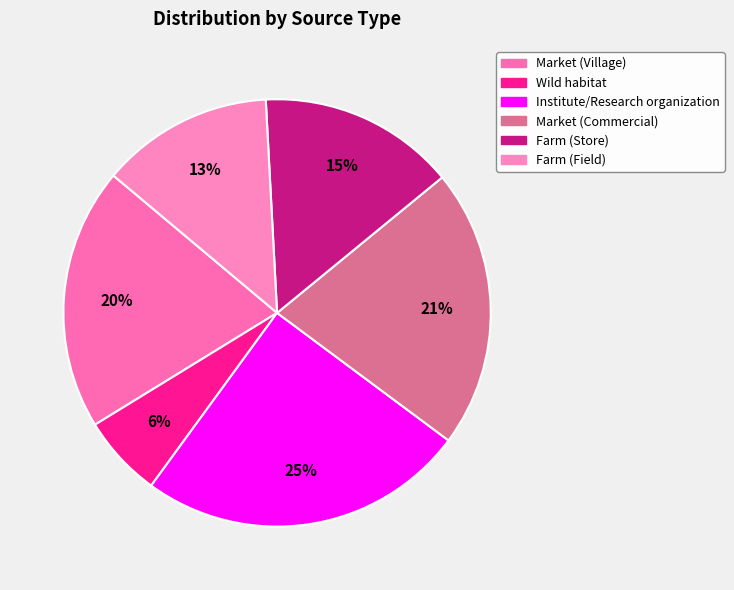

Count the number of slices in the pie.

6